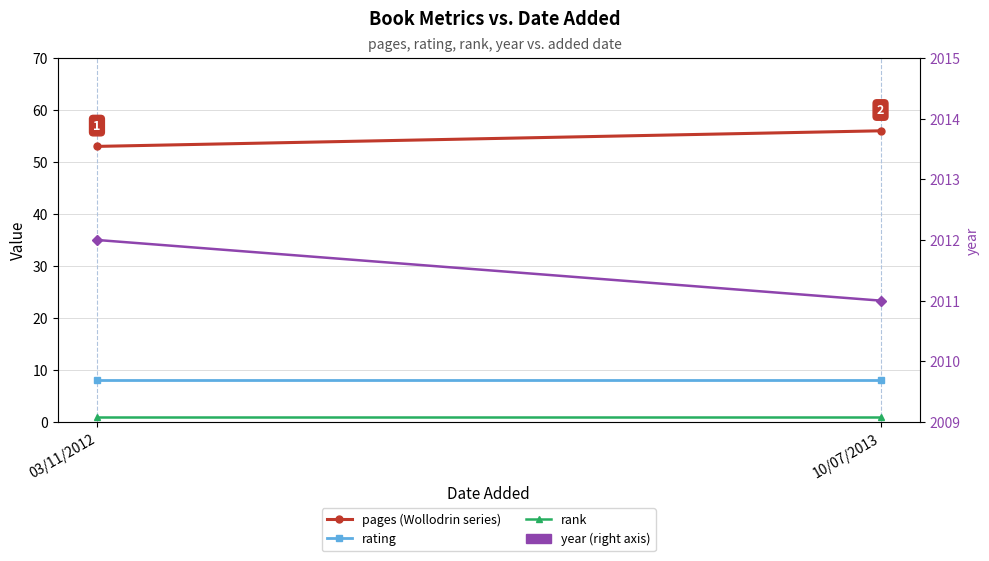

Which category has the lowest value in the pages series?

03/11/2012